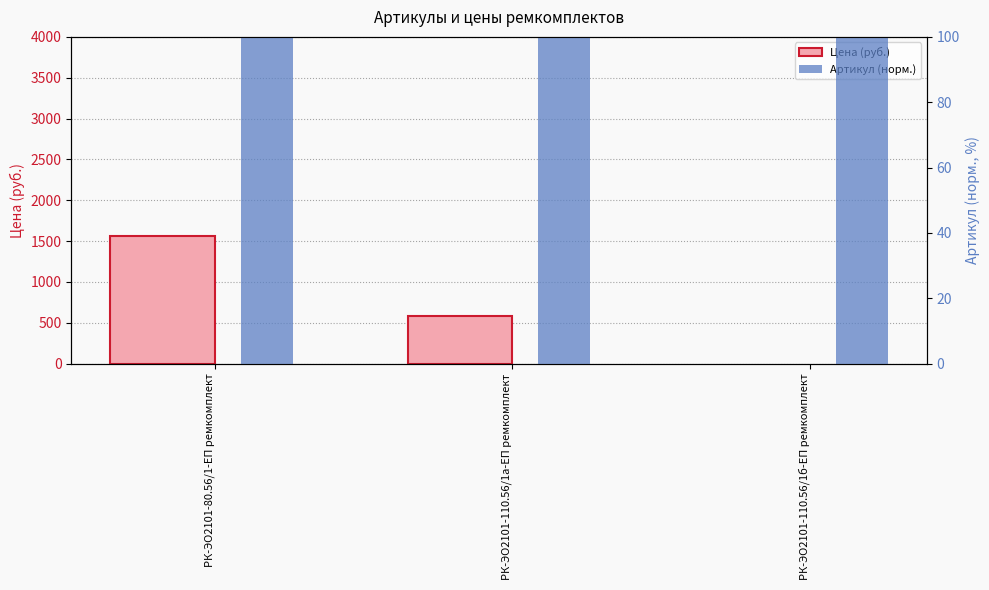

Between РК-ЭО2101-110.56/1а-ЕП ремкомплект and РК-ЭО2101-110.56/1б-ЕП ремкомплект, which series saw the biggest shift?

Цена (руб.)